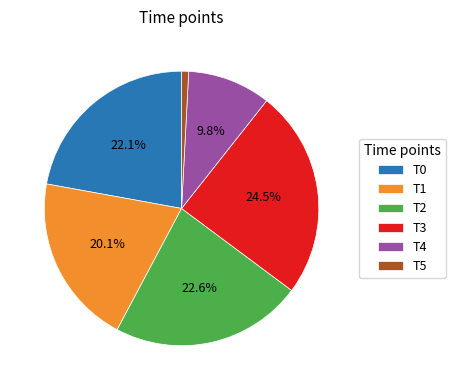

Do T2 and T3 together represent more than half of the pie?

No